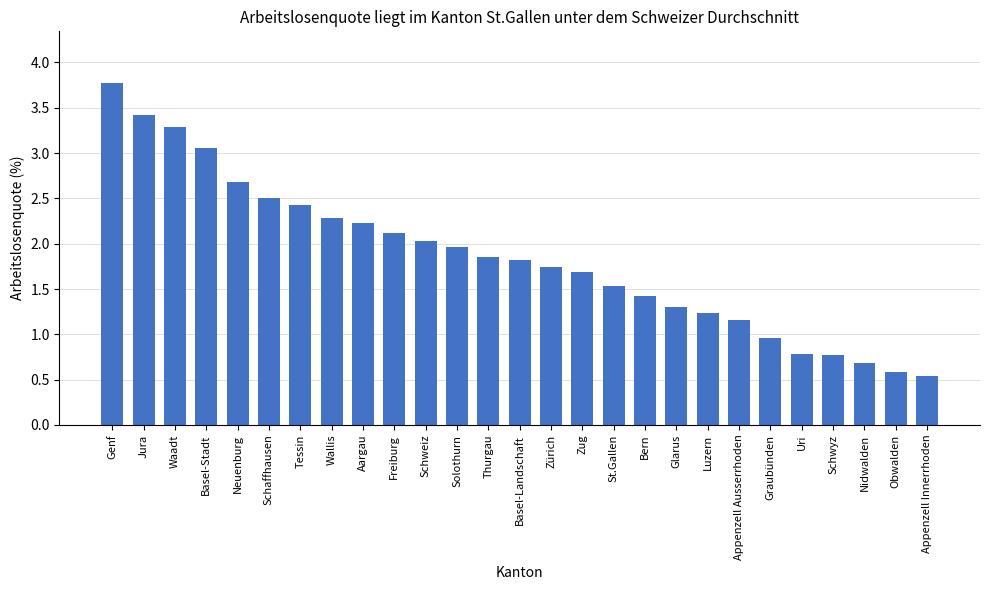

The chart shows a value of 1.0 at Graubünden. True or false?

True